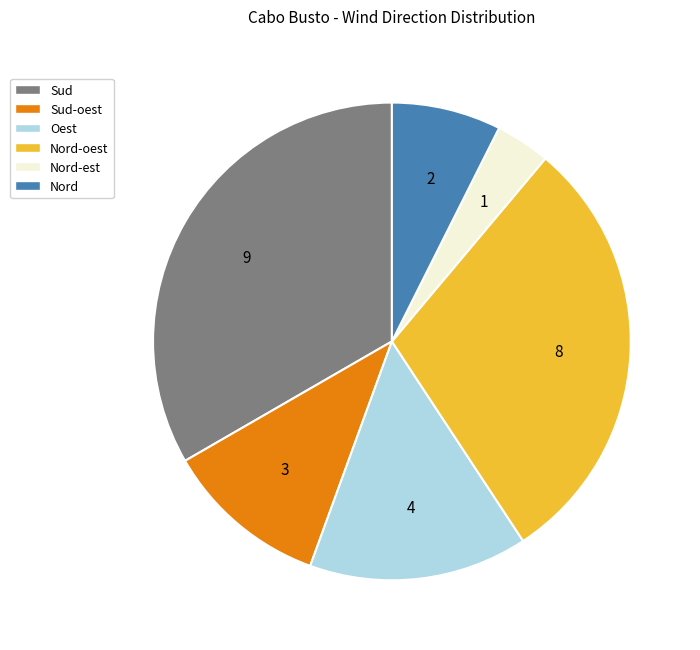

Does any single category account for the majority?

No